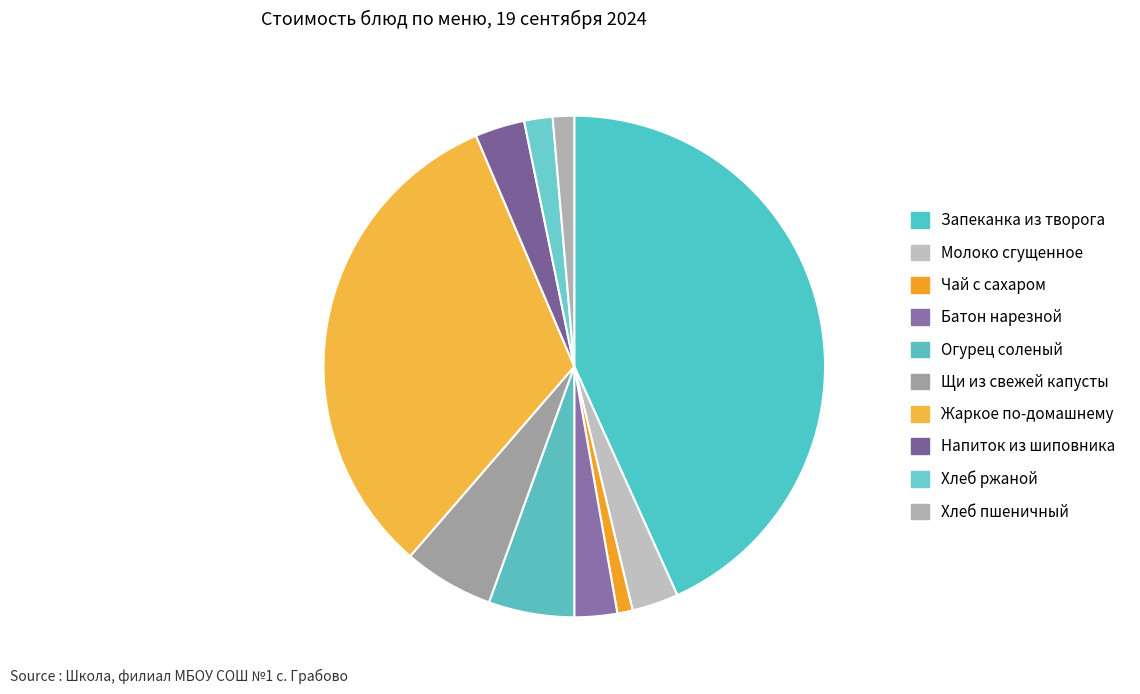

Is there a majority slice in this chart?

No